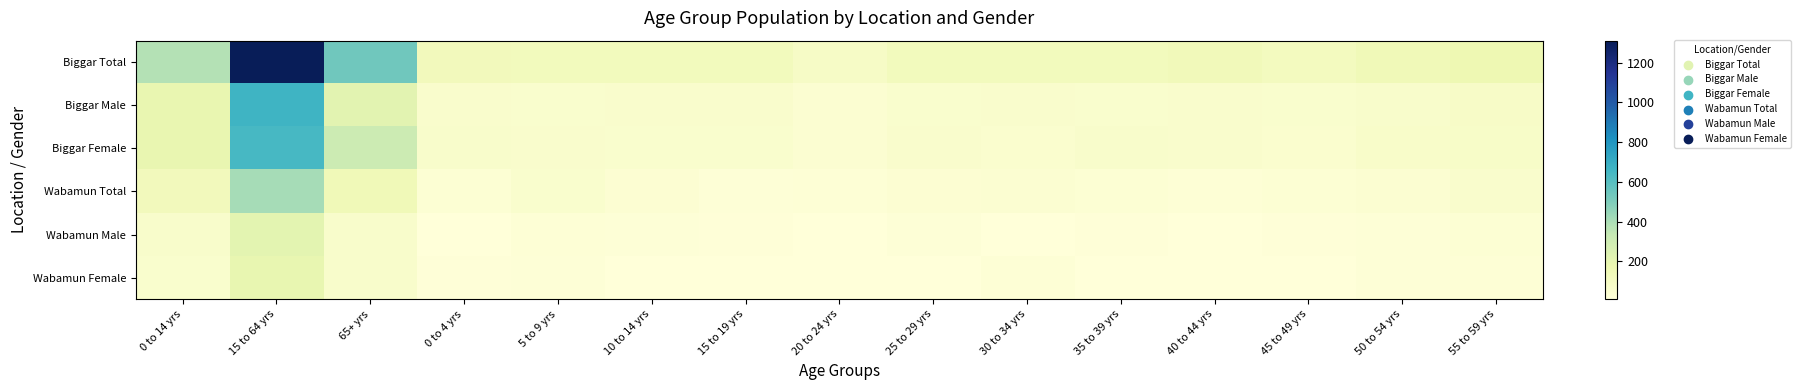

Reading left to right, extract all data points from this chart.

Biggar Total: 0 to 14 yrs=380	15 to 64 yrs=1310	65+ yrs=535	0 to 4 yrs=130	5 to 9 yrs=125	10 to 14 yrs=125	15 to 19 yrs=125	20 to 24 yrs=90	25 to 29 yrs=125	30 to 34 yrs=125	35 to 39 yrs=125	40 to 44 yrs=135	45 to 49 yrs=115	50 to 54 yrs=145	55 to 59 yrs=165
Biggar Male: 0 to 14 yrs=190	15 to 64 yrs=670	65+ yrs=220	0 to 4 yrs=65	5 to 9 yrs=60	10 to 14 yrs=65	15 to 19 yrs=65	20 to 24 yrs=45	25 to 29 yrs=60	30 to 34 yrs=65	35 to 39 yrs=60	40 to 44 yrs=65	45 to 49 yrs=60	50 to 54 yrs=70	55 to 59 yrs=85
Biggar Female: 0 to 14 yrs=190	15 to 64 yrs=640	65+ yrs=310	0 to 4 yrs=70	5 to 9 yrs=65	10 to 14 yrs=60	15 to 19 yrs=60	20 to 24 yrs=45	25 to 29 yrs=65	30 to 34 yrs=55	35 to 39 yrs=70	40 to 44 yrs=65	45 to 49 yrs=55	50 to 54 yrs=75	55 to 59 yrs=80
Wabamun Total: 0 to 14 yrs=130	15 to 64 yrs=410	65+ yrs=145	0 to 4 yrs=35	5 to 9 yrs=60	10 to 14 yrs=40	15 to 19 yrs=25	20 to 24 yrs=30	25 to 29 yrs=40	30 to 34 yrs=45	35 to 39 yrs=35	40 to 44 yrs=30	45 to 49 yrs=35	50 to 54 yrs=45	55 to 59 yrs=65
Wabamun Male: 0 to 14 yrs=70	15 to 64 yrs=215	65+ yrs=70	0 to 4 yrs=10	5 to 9 yrs=30	10 to 14 yrs=25	15 to 19 yrs=20	20 to 24 yrs=15	25 to 29 yrs=25	30 to 34 yrs=15	35 to 39 yrs=20	40 to 44 yrs=15	45 to 49 yrs=20	50 to 54 yrs=25	55 to 59 yrs=35
Wabamun Female: 0 to 14 yrs=60	15 to 64 yrs=195	65+ yrs=70	0 to 4 yrs=20	5 to 9 yrs=25	10 to 14 yrs=15	15 to 19 yrs=10	20 to 24 yrs=15	25 to 29 yrs=15	30 to 34 yrs=30	35 to 39 yrs=15	40 to 44 yrs=15	45 to 49 yrs=15	50 to 54 yrs=25	55 to 59 yrs=30